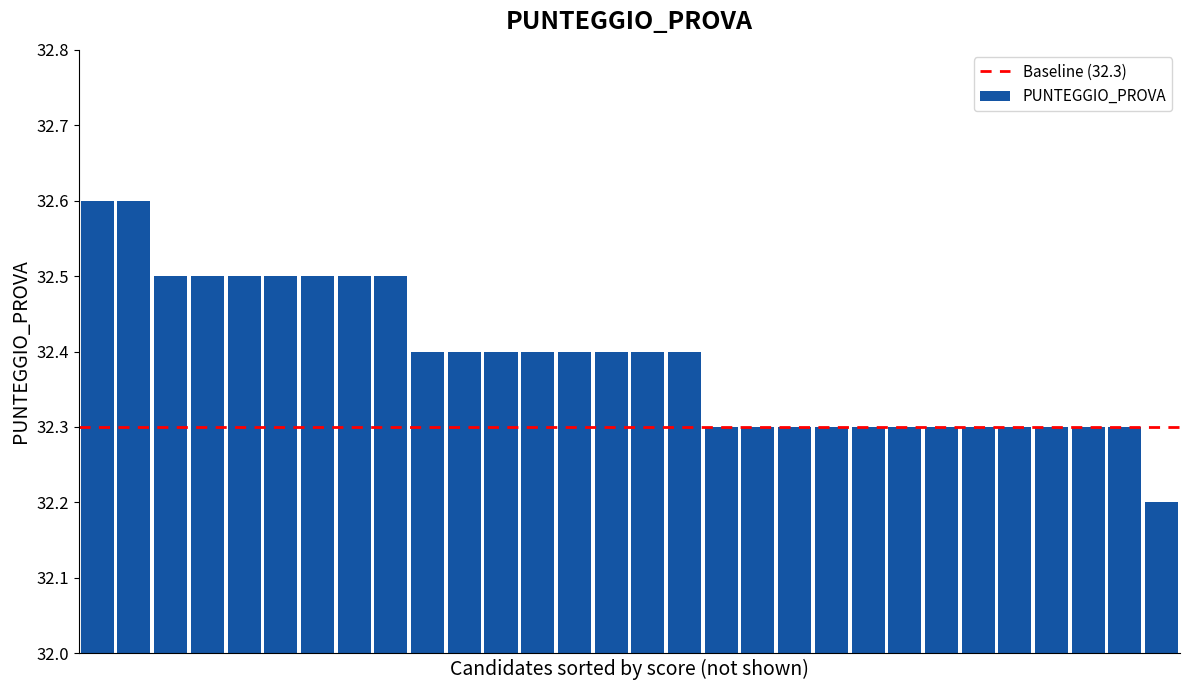

What is the difference between the maximum and minimum values?

0.4